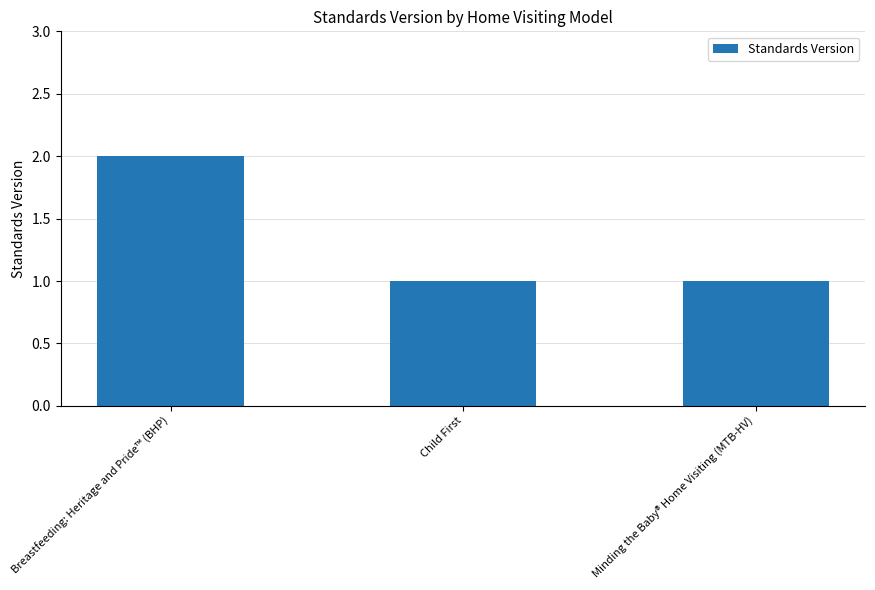

Reading left to right, extract all data points from this chart.

Breastfeeding: Heritage and Pride™ (BHP)=2	Child First=1	Minding the Baby® Home Visiting (MTB-HV)=1